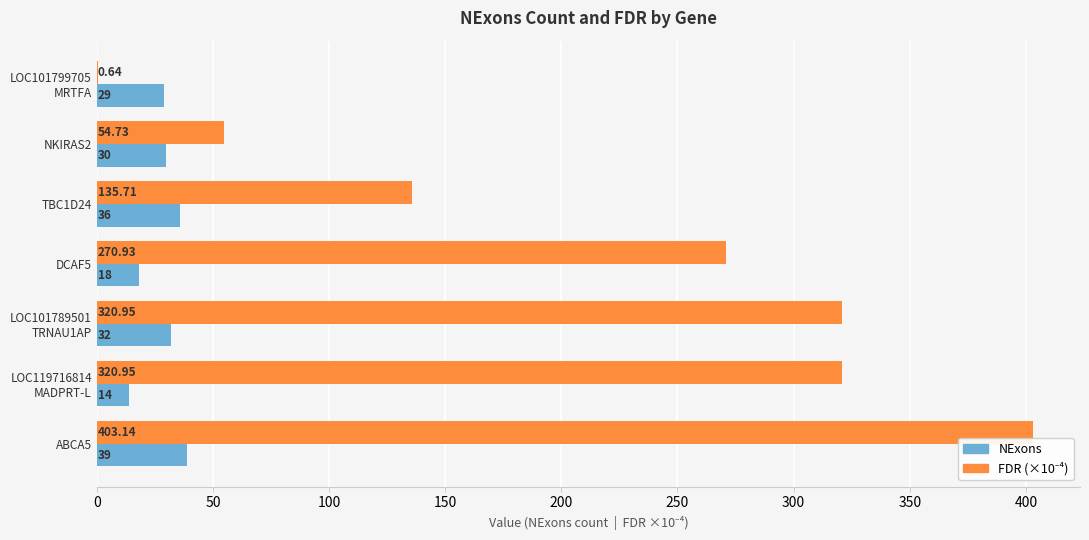

At which category is the sum across all series the highest?

ABCA5